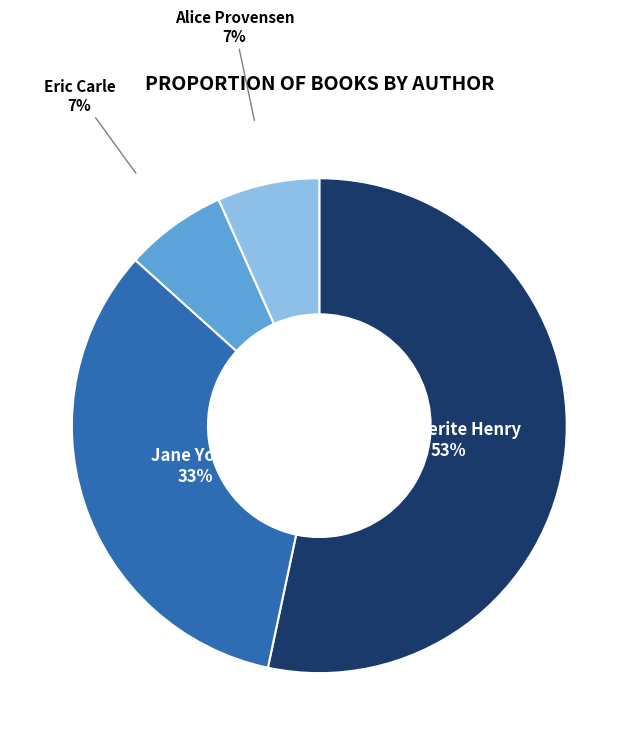

Is there any slice that represents more than half of the pie?

Yes